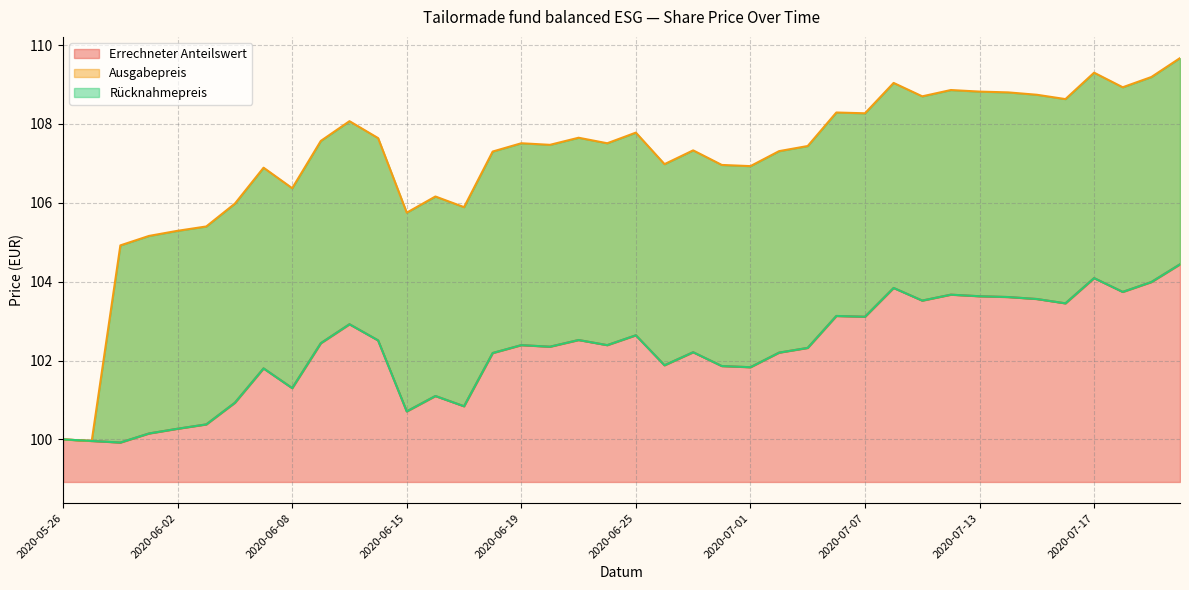

The value of Errechneter Anteilswert at 2020-05-26 is 100.0. True or false?

True